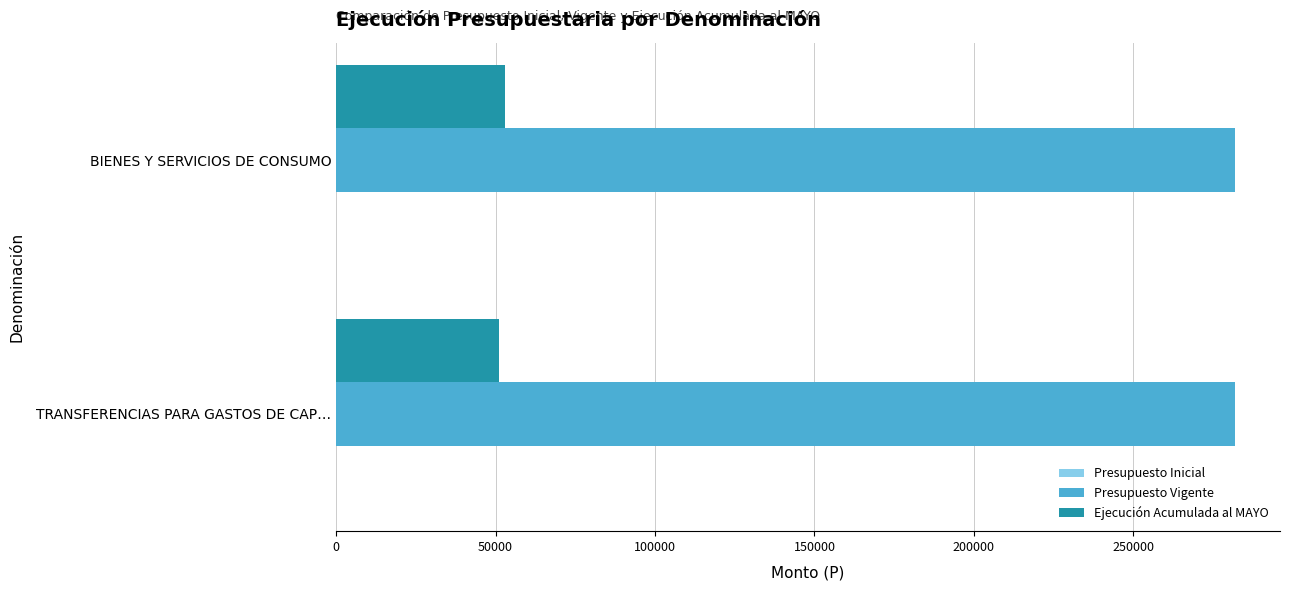

What value does the Presupuesto Vigente series have at BIENES Y SERVICIOS DE CONSUMO?

281880